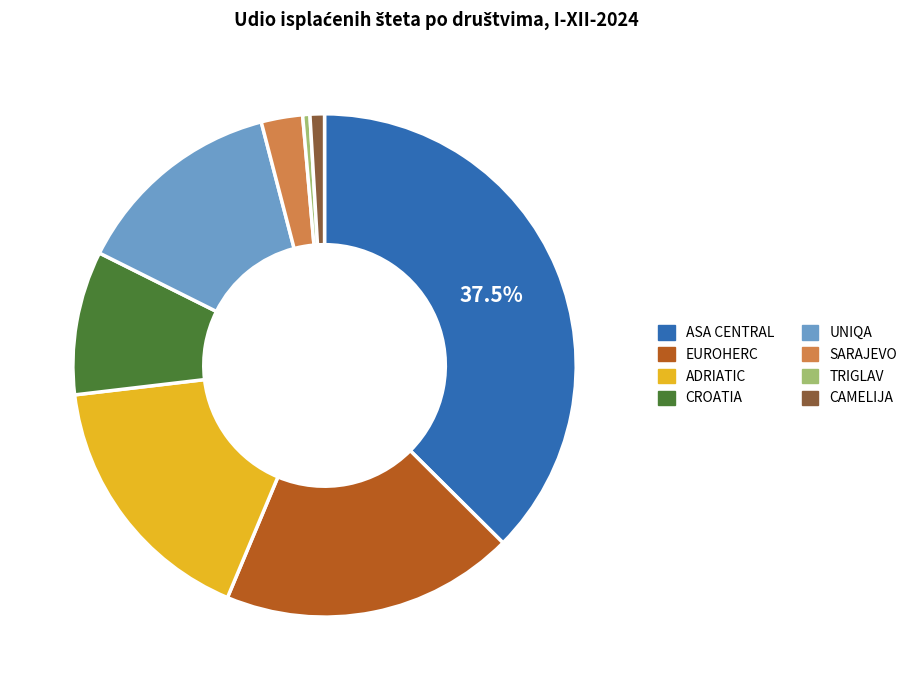

How many segments does this pie chart have?

8